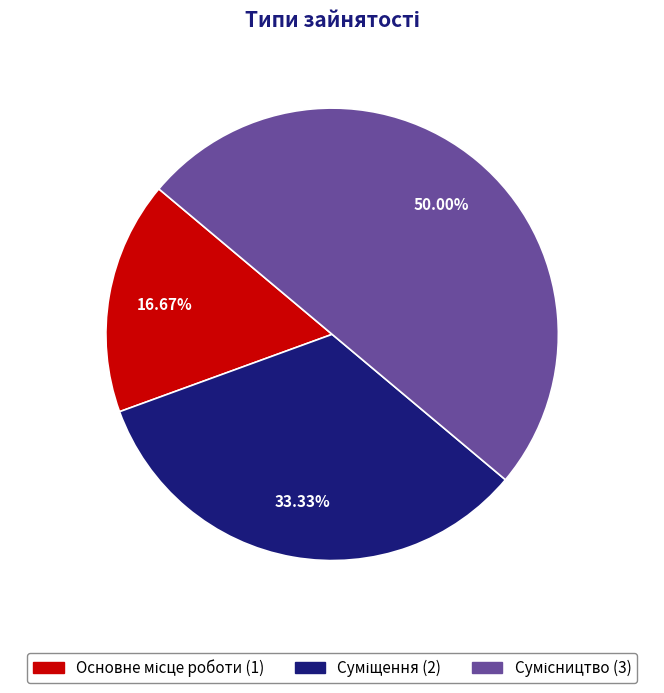

What is the change in value from Основне місце роботи to Сумісництво?

+2